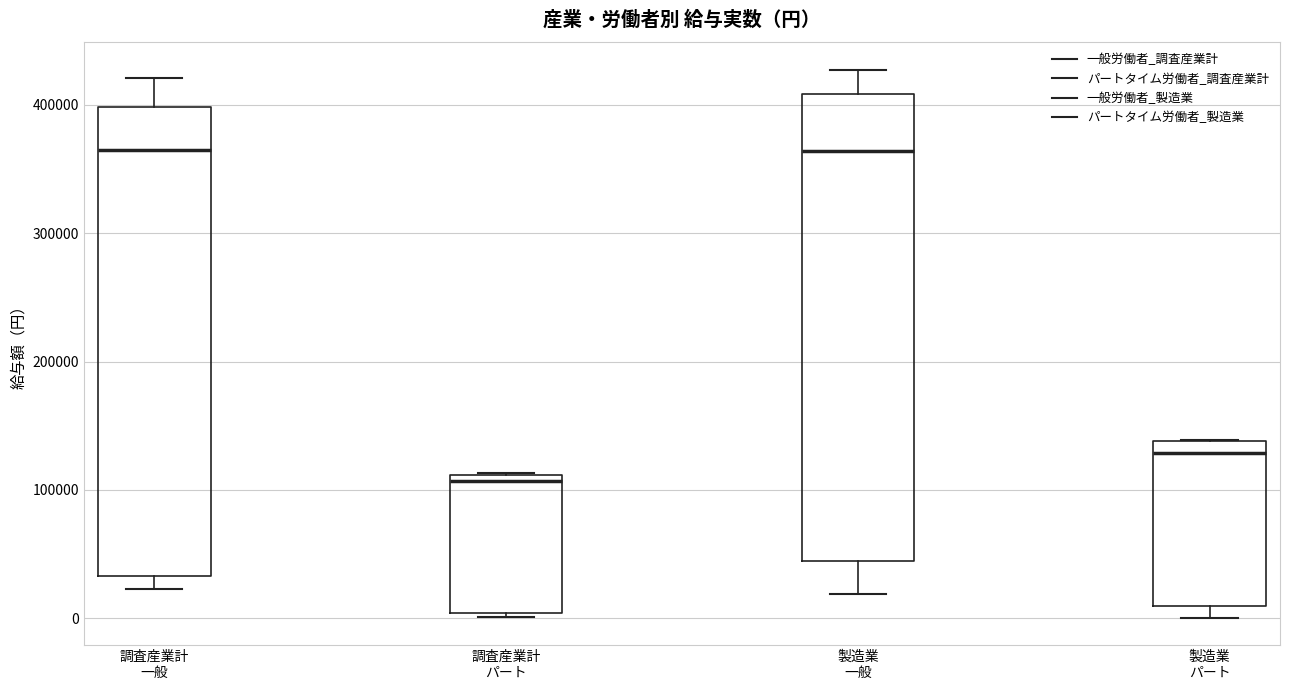

Reading left to right, transcribe this box plot: for each box, give where its median line is, the range the box spans, and where its two whiskers end, as read against the y-axis. The values are not printed on the chart, so give them approximately, as read against the axis.

調査産業計 一般: median 370000, box 30000 to 400000, whiskers 20000 to 420000
調査産業計 パート: median 110000 (just below the box's upper edge), box 0 to 110000, whiskers 0 (just below the box's lower edge) to 110000
製造業 一般: median 360000, box 40000 to 410000, whiskers 20000 to 430000
製造業 パート: median 130000, box 10000 to 140000, whiskers 0 to 140000